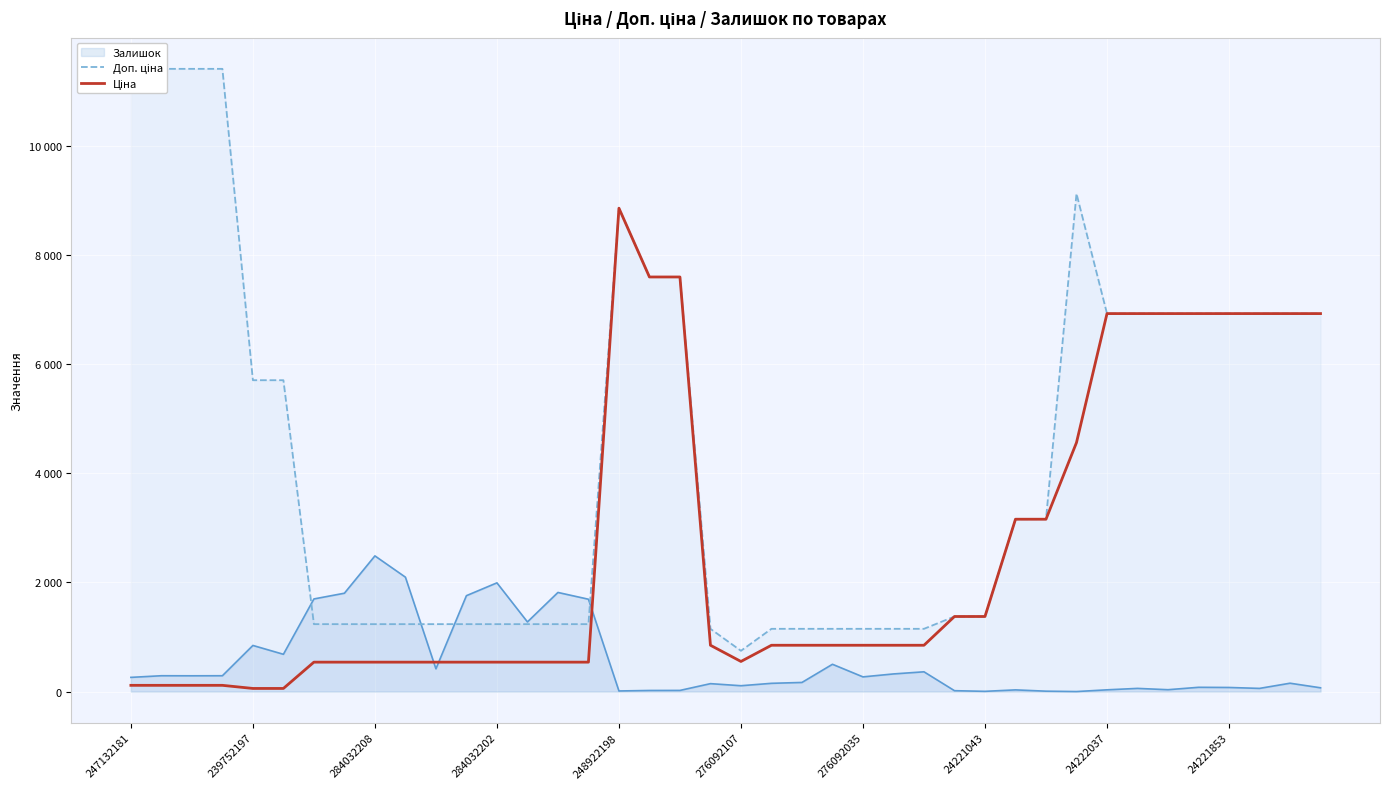

At how many categories does at least one series exceed 7133?

8